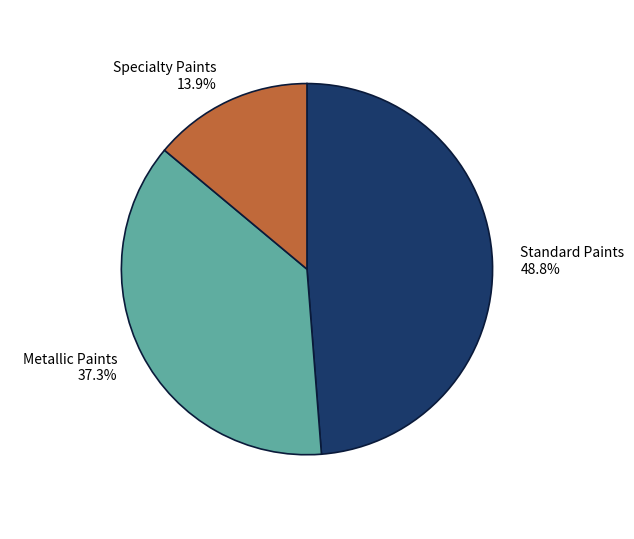

Is there a majority slice in this chart?

No